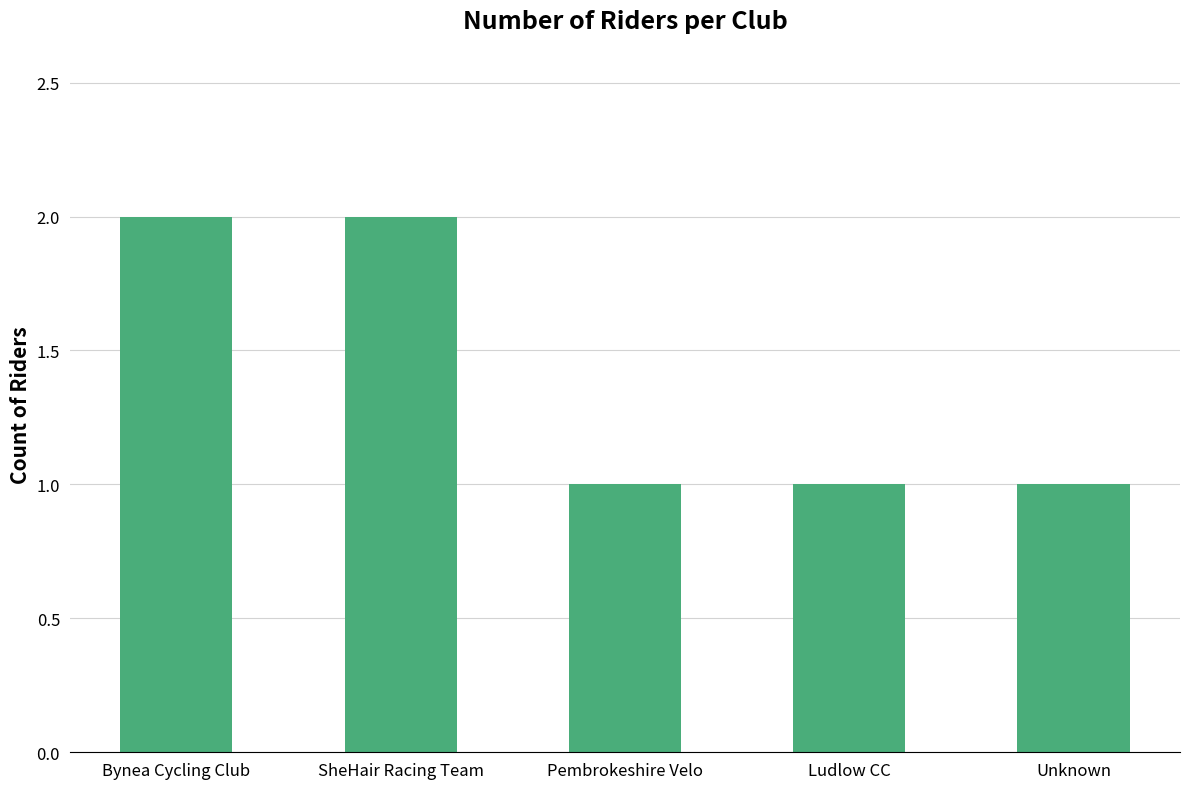

How many distinct data groups are displayed?

1